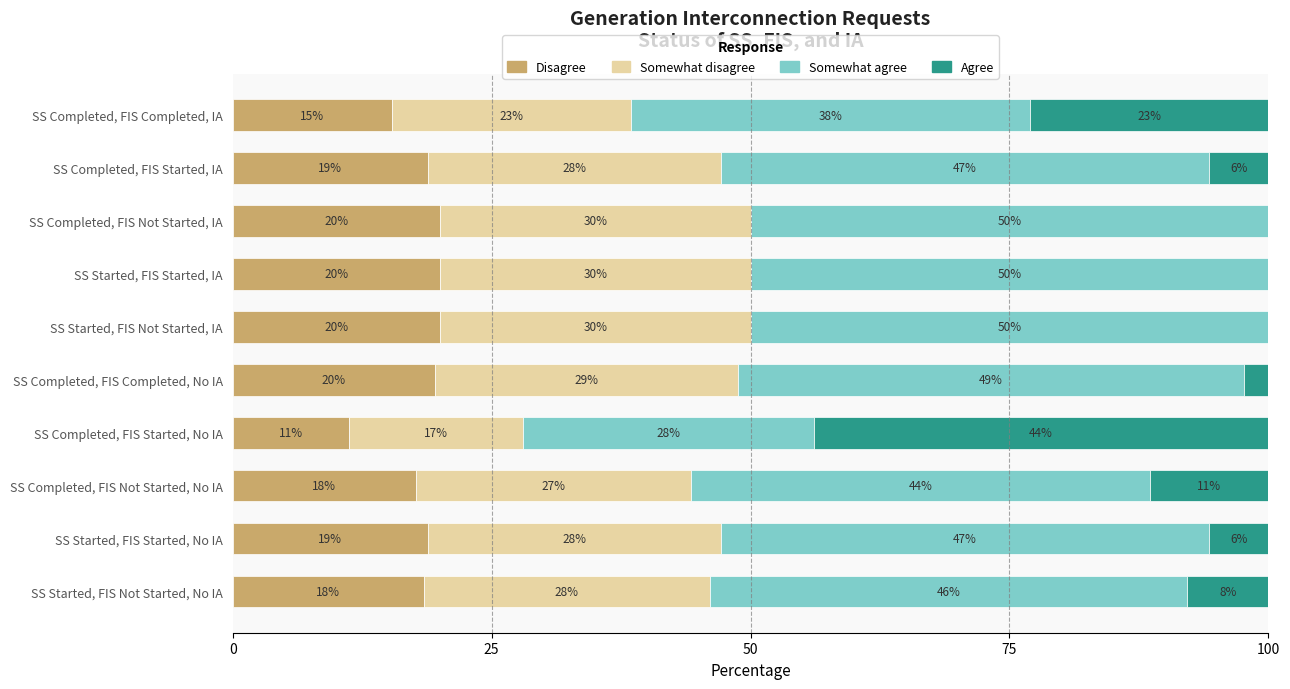

What is the sum of the Disagree values at SS Started, FIS Not Started, IA and SS Completed, FIS Not Started, IA?

40.0